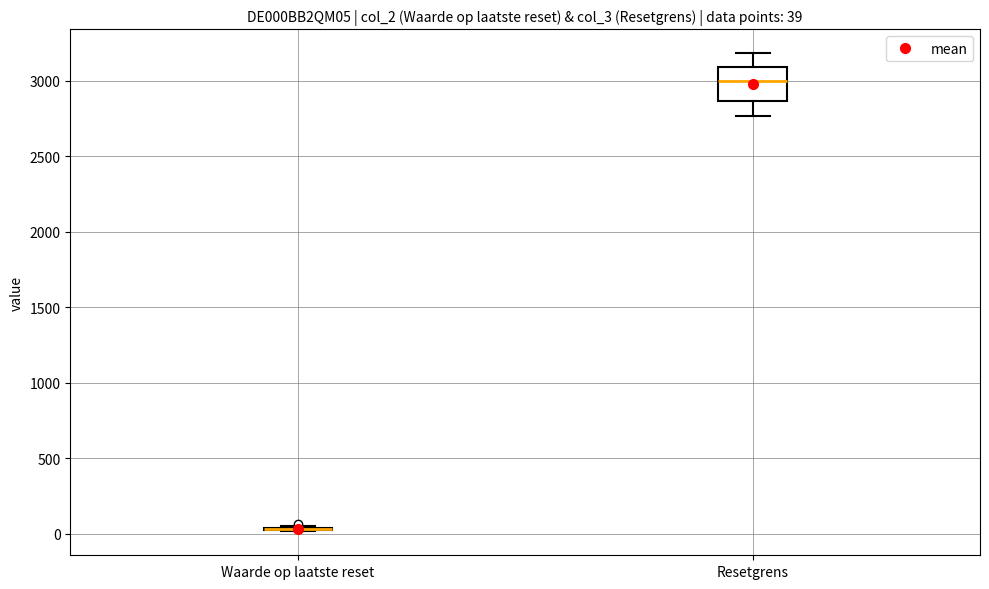

Which box is the tallest, from its lower edge to its upper edge?

Resetgrens